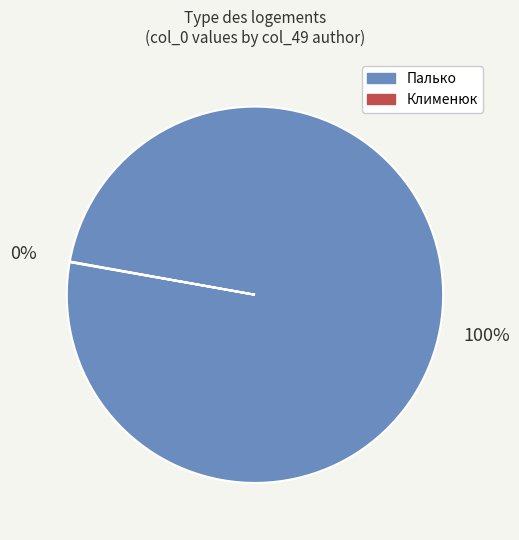

To the nearest percent, what percentage of the pie is Палько?

100%